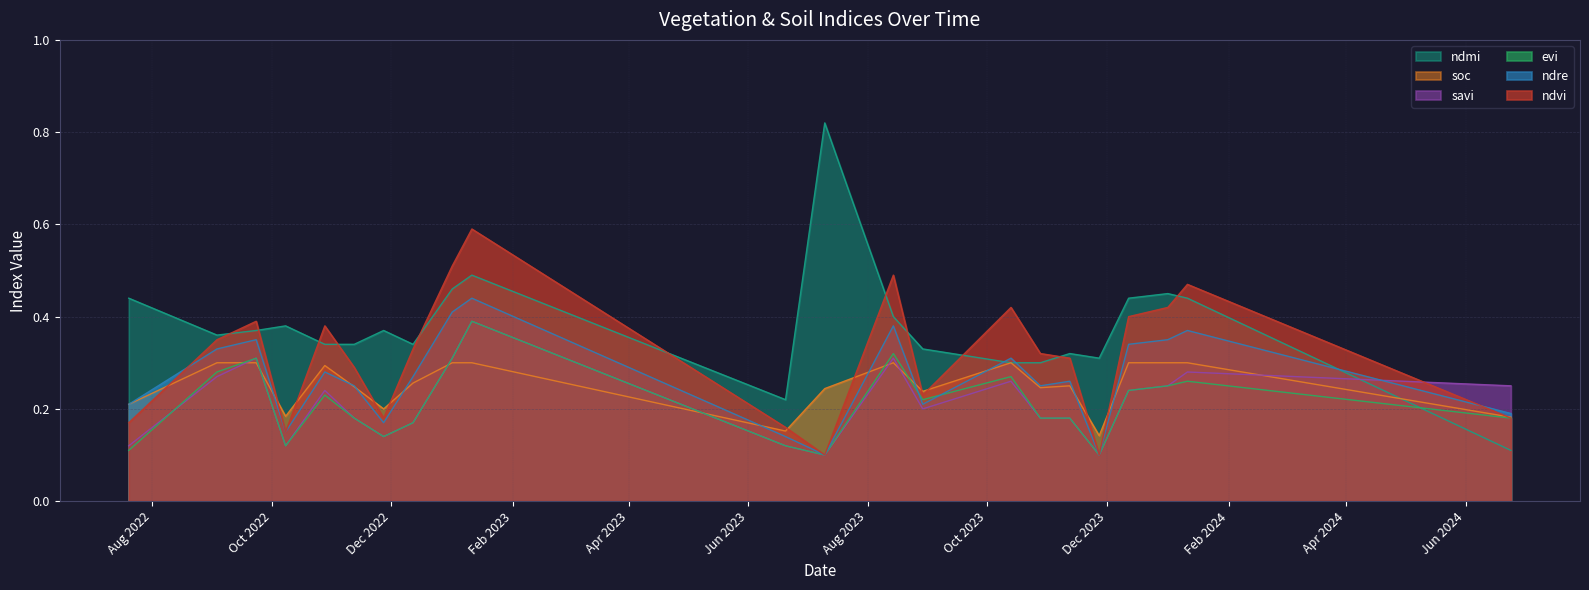

Which category has the lowest value in the evi series?

10-07-2023